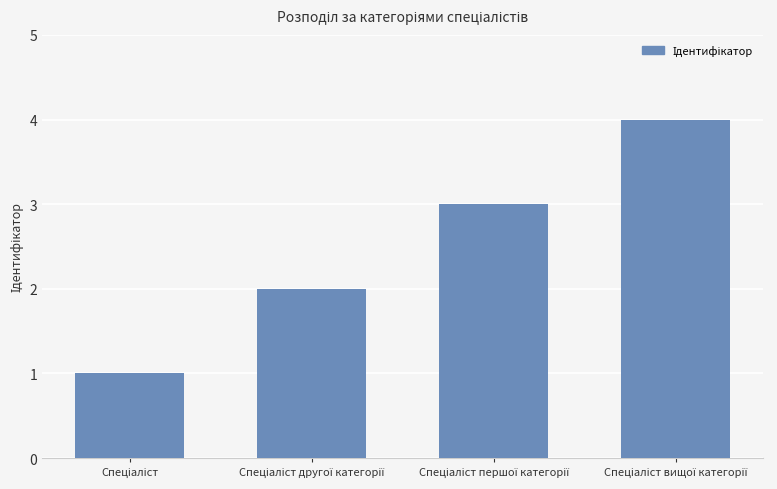

Reading left to right, extract all data points from this chart.

1	2	3	4